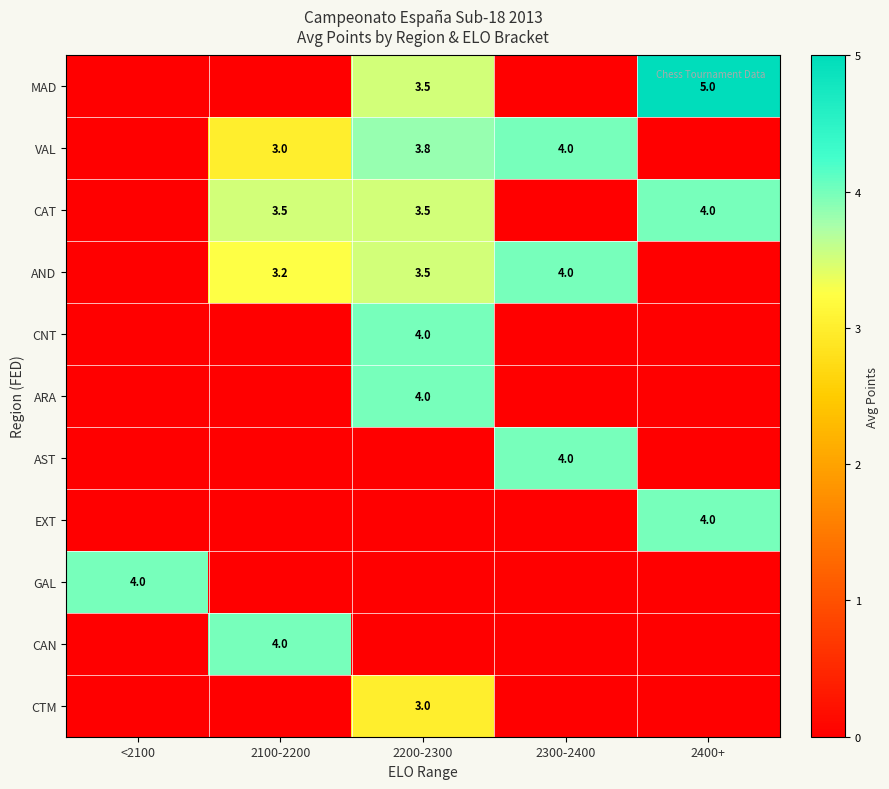

Between 2200-2300 and 2300-2400, which is larger?

2200-2300